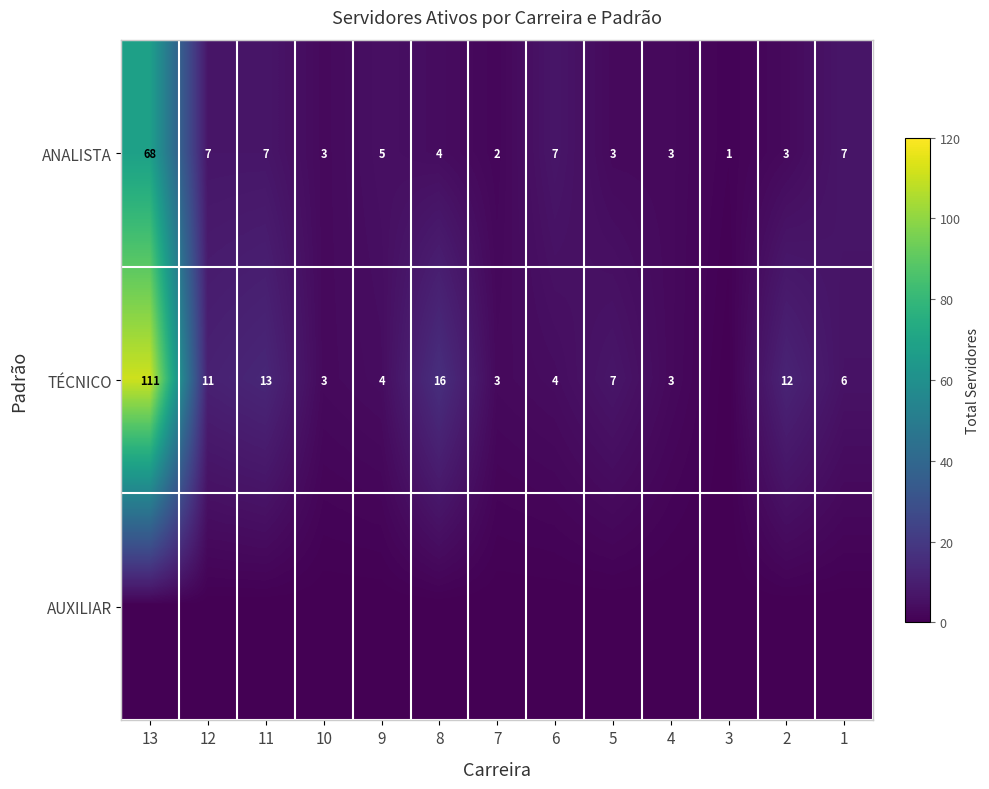

Is it true that TÉCNICO equals 16 at 8?

True